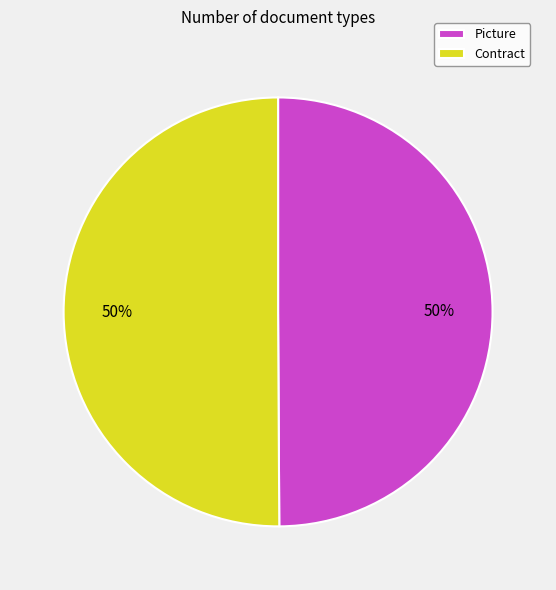

How many slices are in this pie chart?

2